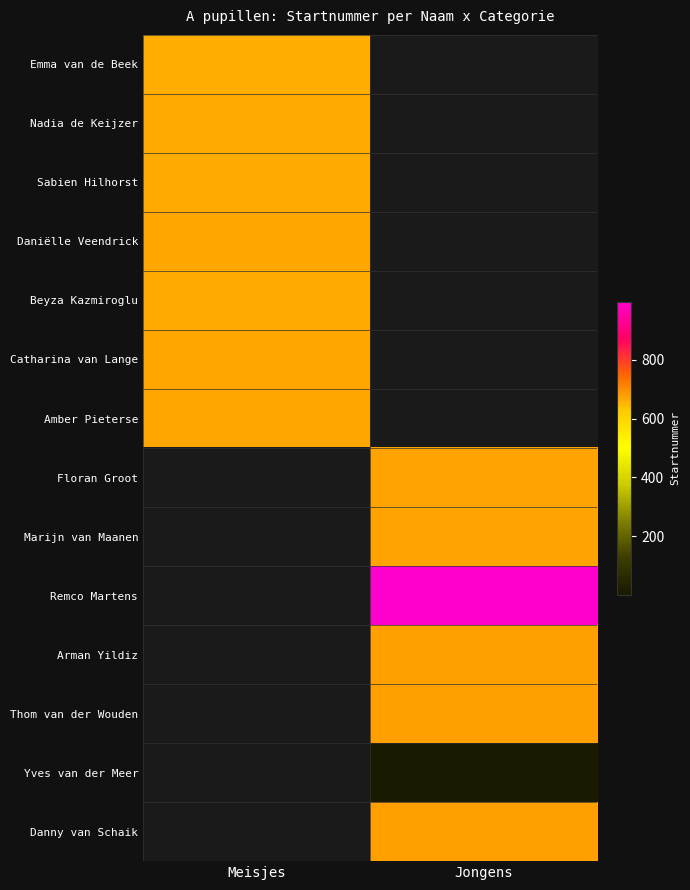

How many values in Danny van Schaik are above zero?

1